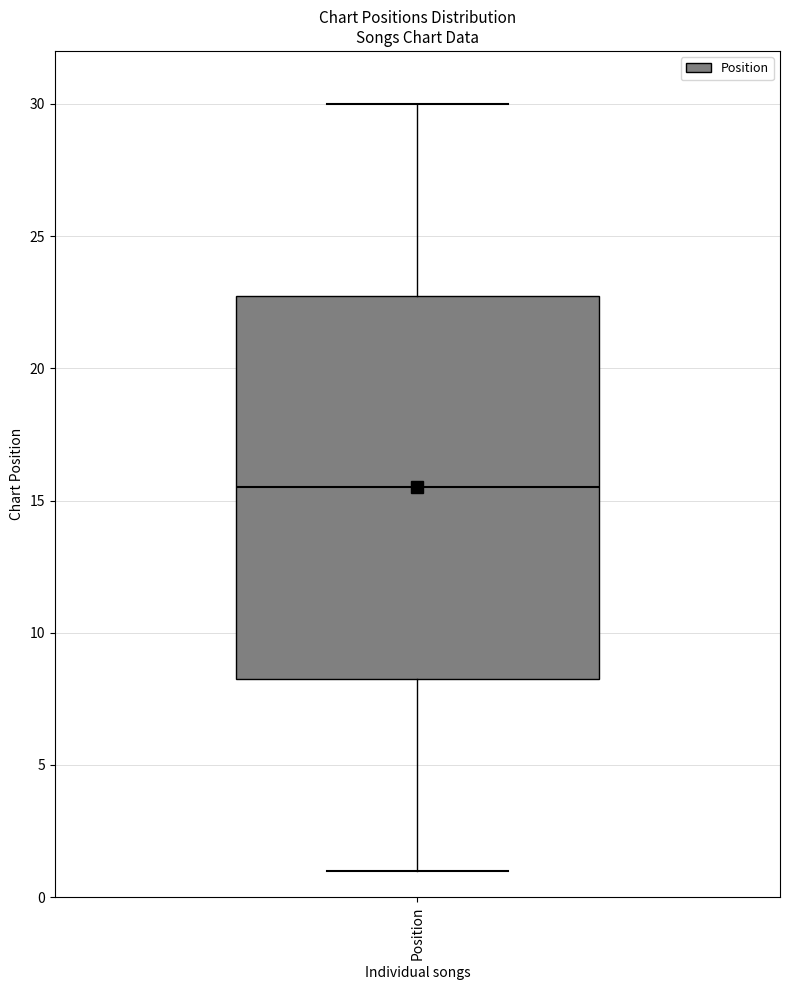

Read this box plot against the y-axis: the position of the median line, the range covered by the box, and the ends of both whiskers. The values are not printed on the chart, so give them approximately, as read against the axis.

median 15.5, box 8.5 to 23.0, whiskers 1.0 to 30.0